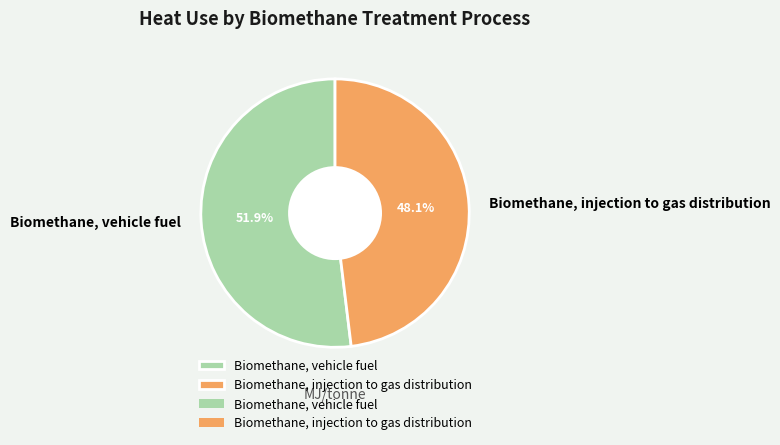

To the nearest percent, what portion does Biomethane, vehicle fuel represent?

52%